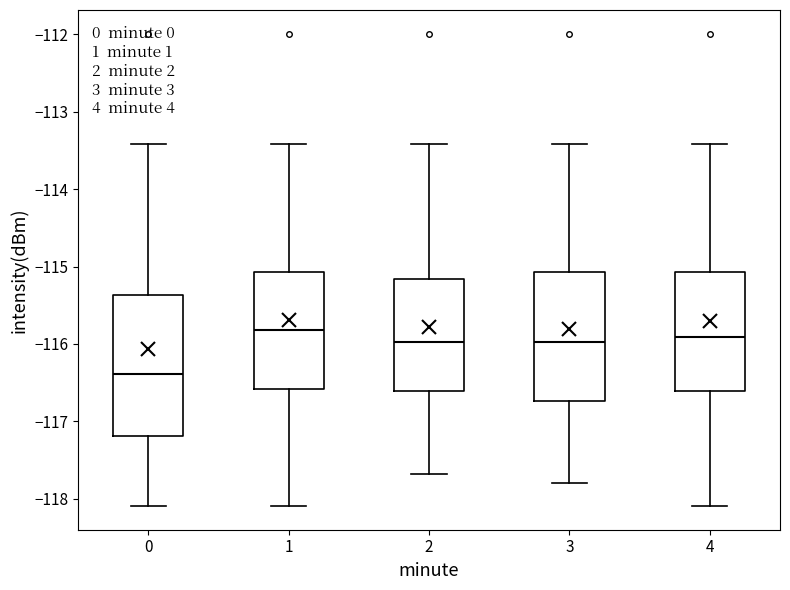

Reading left to right, read every box against the y-axis: the position of its median line, the range the box covers, and the ends of its whiskers. The values are not printed on the chart, so give them approximately, as read against the axis.

0: median -116.4, box -117.2 to -115.4, whiskers -118.1 to -113.4
1: median -115.8, box -116.6 to -115.1, whiskers -118.1 to -113.4
2: median -116.0, box -116.6 to -115.2, whiskers -117.7 to -113.4
3: median -116.0, box -116.7 to -115.1, whiskers -117.8 to -113.4
4: median -115.9, box -116.6 to -115.1, whiskers -118.1 to -113.4